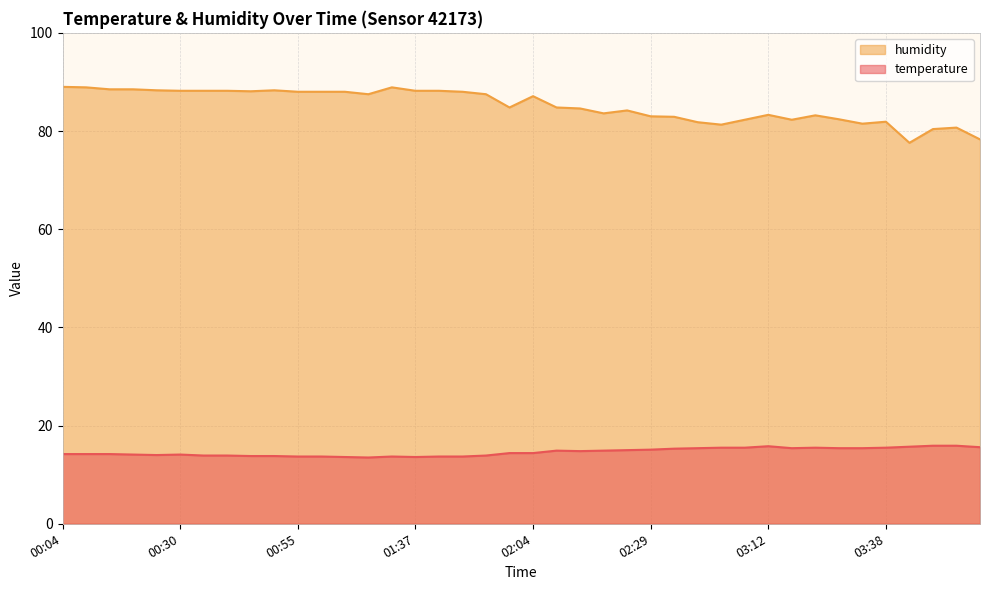

What is the spread (max minus min) of values at 03:23?

67.7